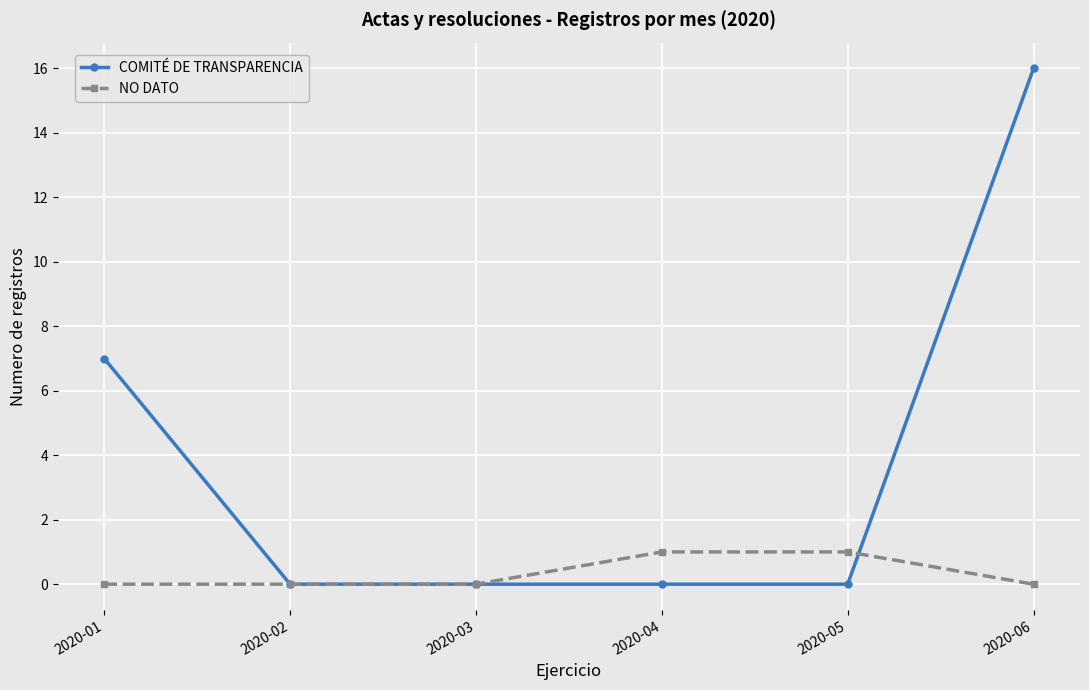

Which series has the largest range (max minus min)?

COMITÉ DE TRANSPARENCIA